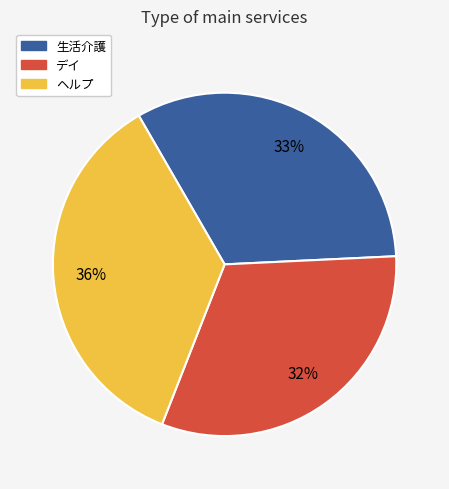

True or false: デイ accounts for 32% of the total.

True